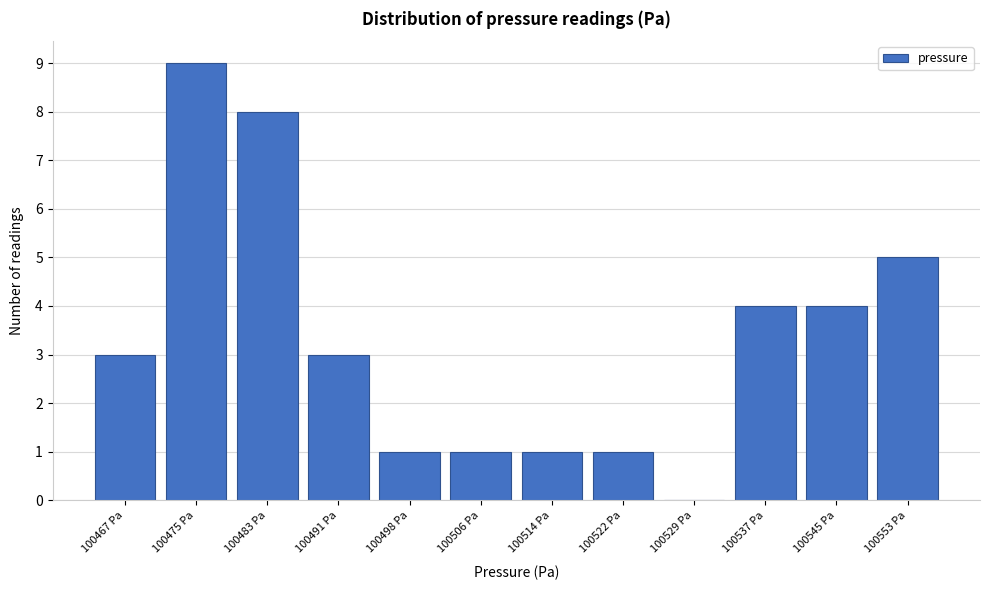

Reading right to left, extract all data points from this chart.

100553 Pa=5	100545 Pa=4	100537 Pa=4	100529 Pa=0	100522 Pa=1	100514 Pa=1	100506 Pa=1	100498 Pa=1	100491 Pa=3	100483 Pa=8	100475 Pa=9	100467 Pa=3